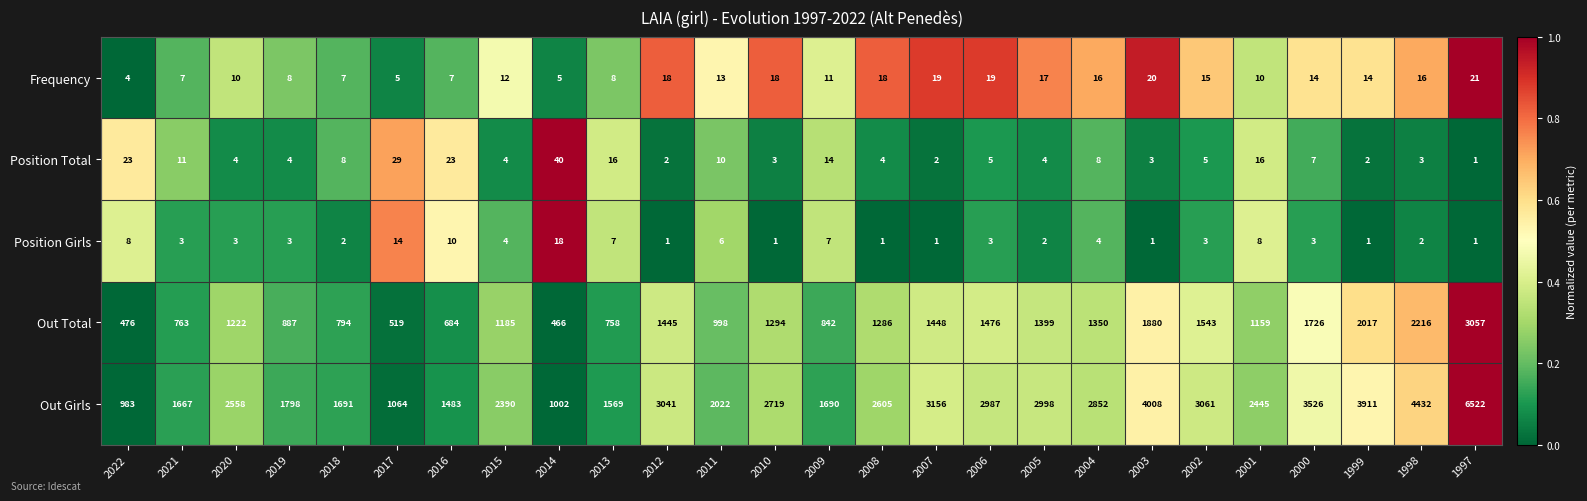

Which series has the largest total across all categories?

Out Girls